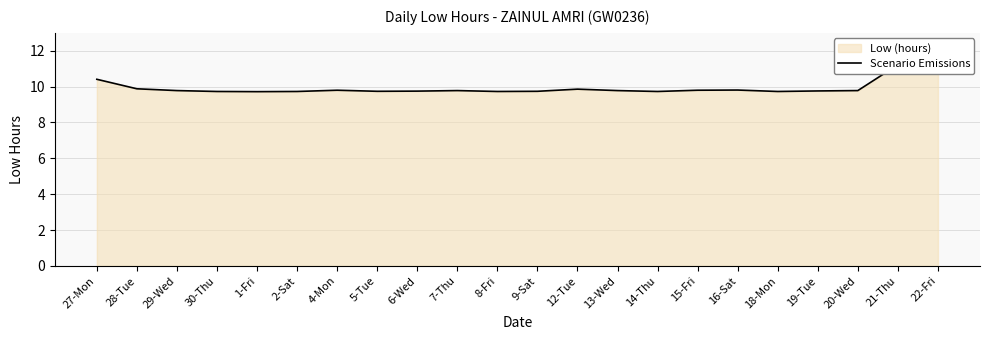

Does the chart have visible grid lines?

Yes